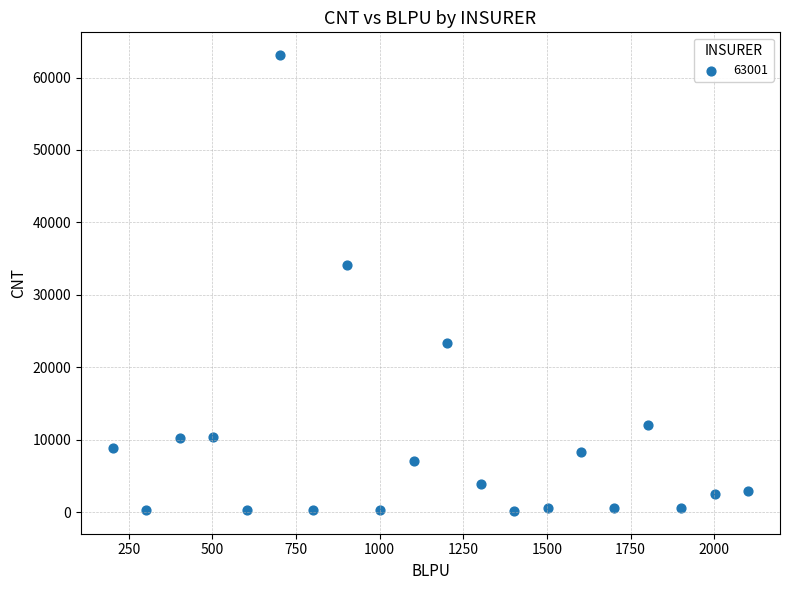

What is the range of Y values (max minus min)?

62903